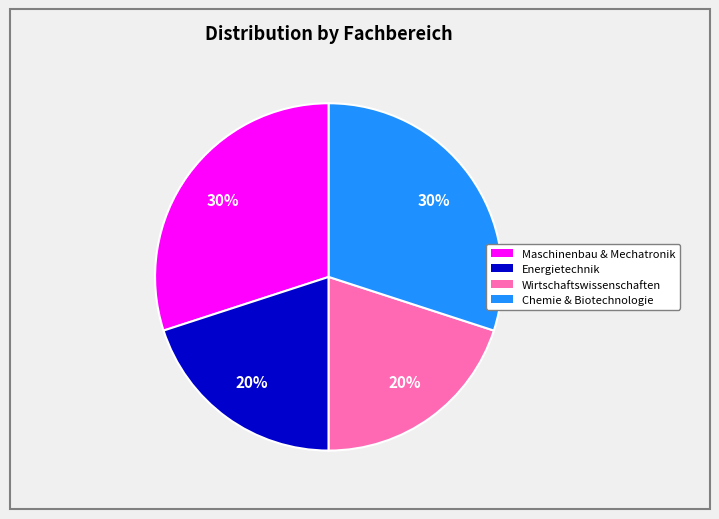

To the nearest percent, what is the difference between the largest and smallest slice percentages?

10%